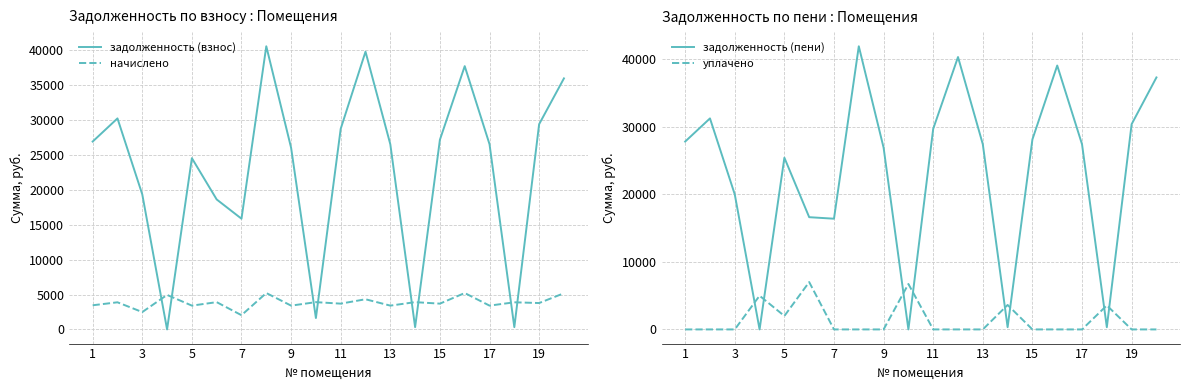

True or false: начислено has a value of 3459.6 at 1.

True